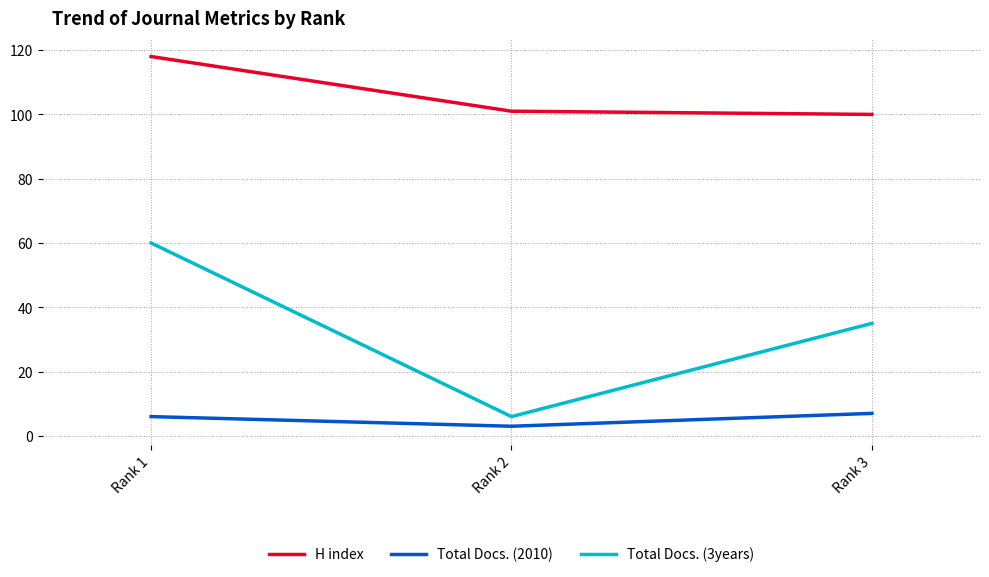

How many lines are shown in the chart?

3